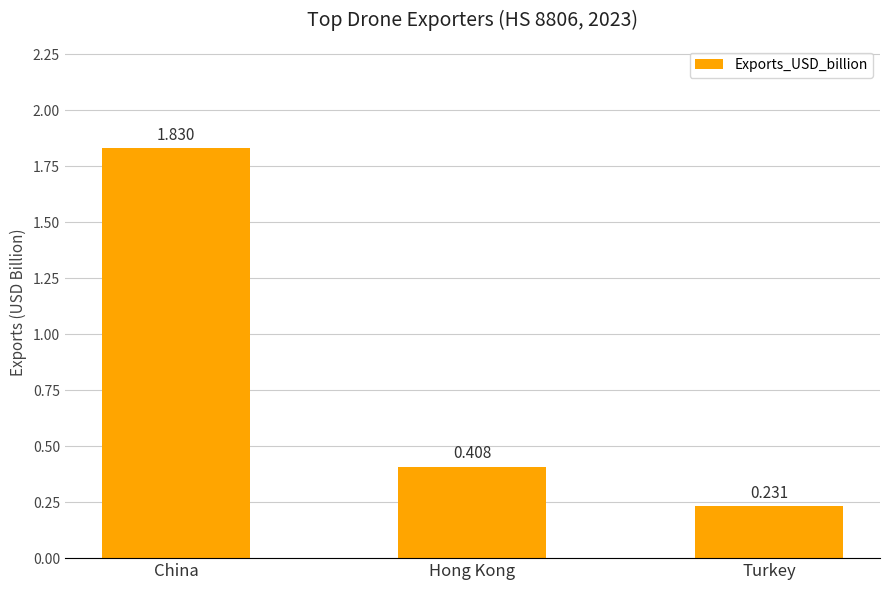

At which label is the value closest to 1?

Hong Kong